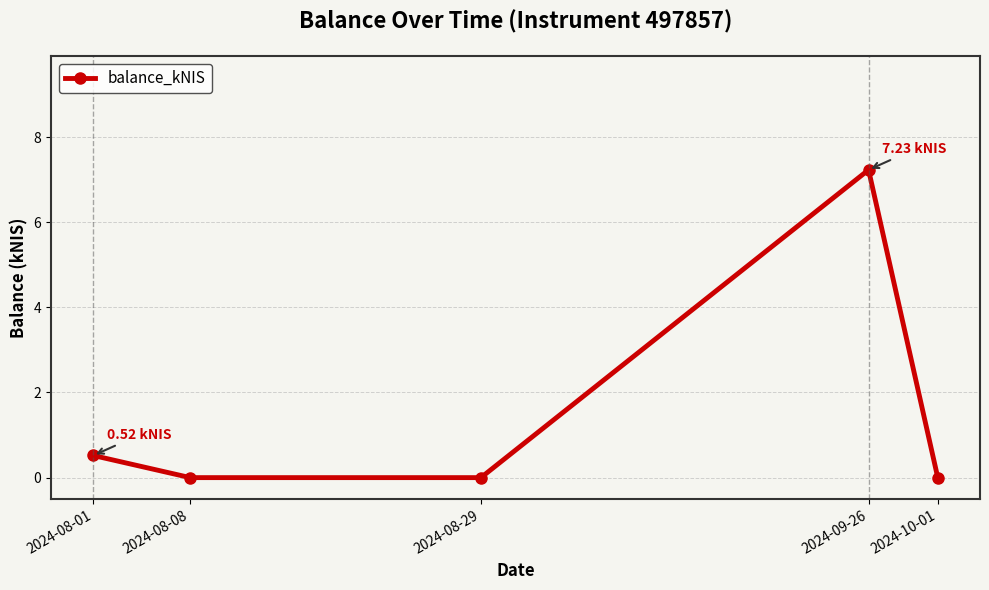

What position from the right is 2024-08-08?

4